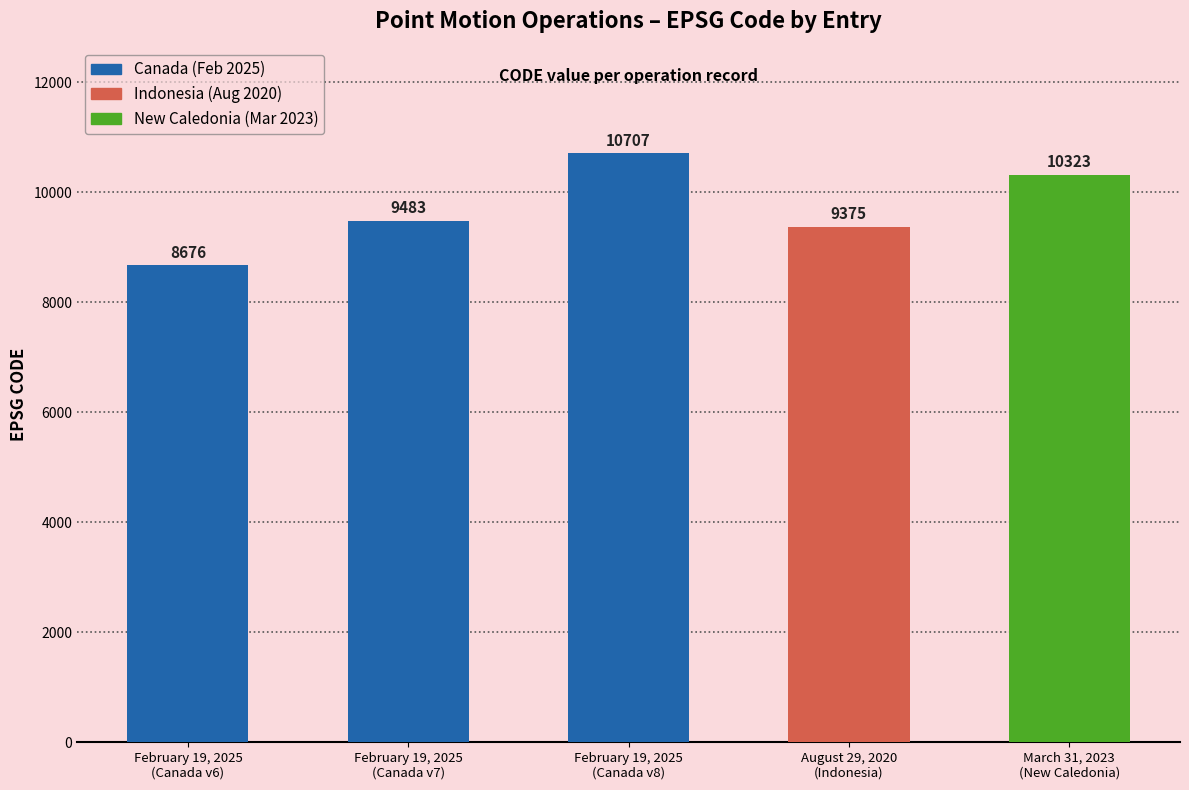

Which has a higher value, February 19, 2025
(Canada v7) or February 19, 2025
(Canada v8)?

February 19, 2025
(Canada v8)